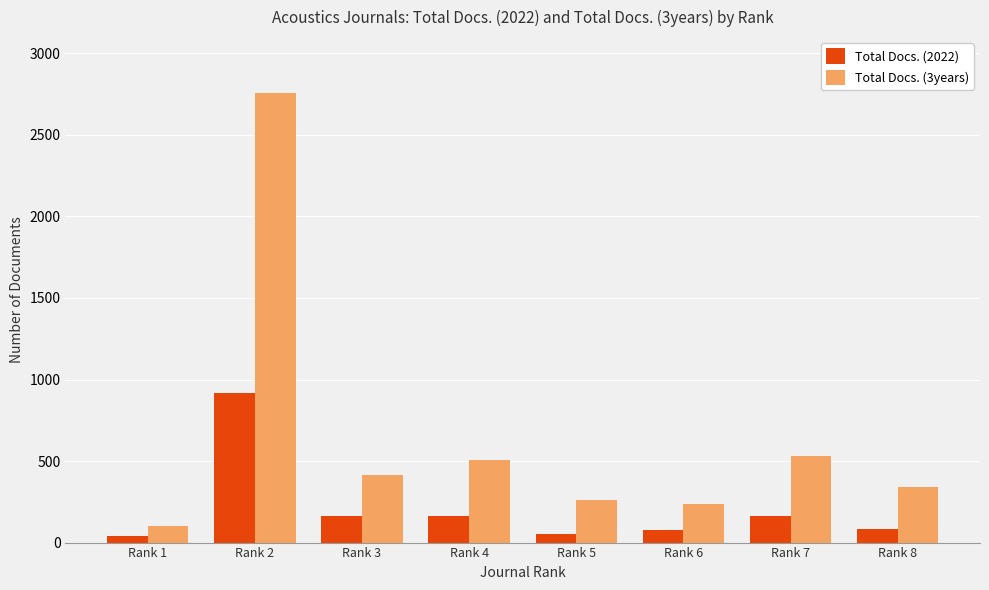

Rank the series at Rank 2 from highest to lowest value.

Total Docs. (3years), Total Docs. (2022)